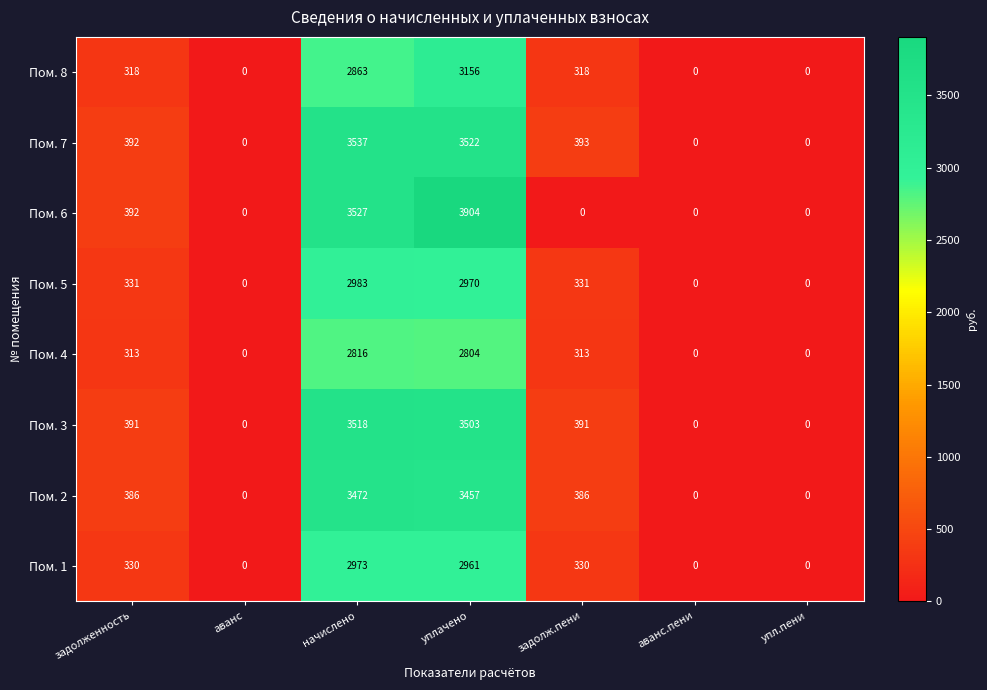

At which category is the sum across all series the highest?

уплачено